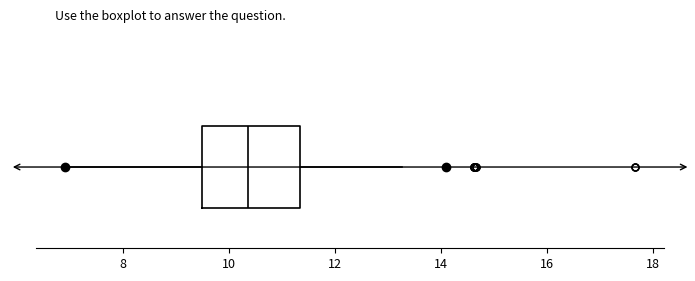

Read this box plot against the x-axis: the position of the median line, the range covered by the box, and the ends of both whiskers. The values are not printed on the chart, so give them approximately, as read against the axis.

median 10.4, box 9.4 to 11.4, whiskers 7.0 to 13.2